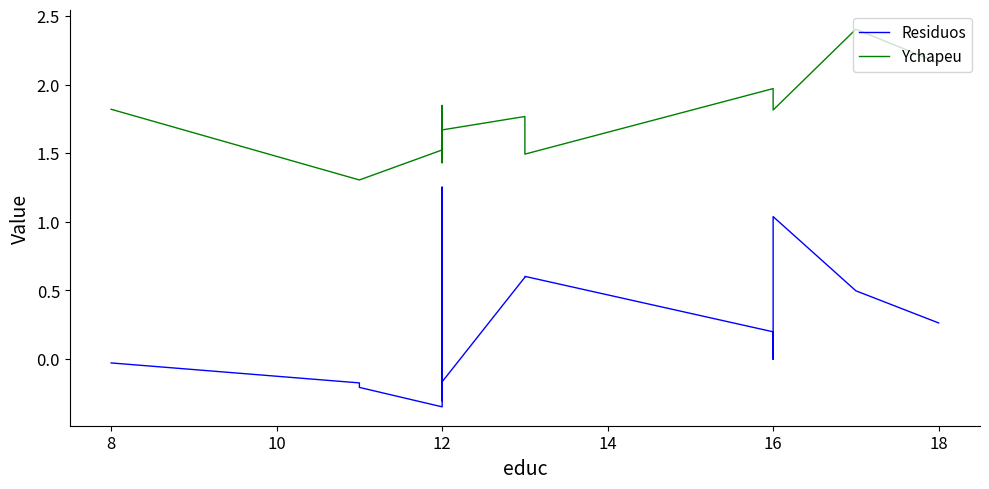

Which series has the largest total across all categories?

Ychapeu